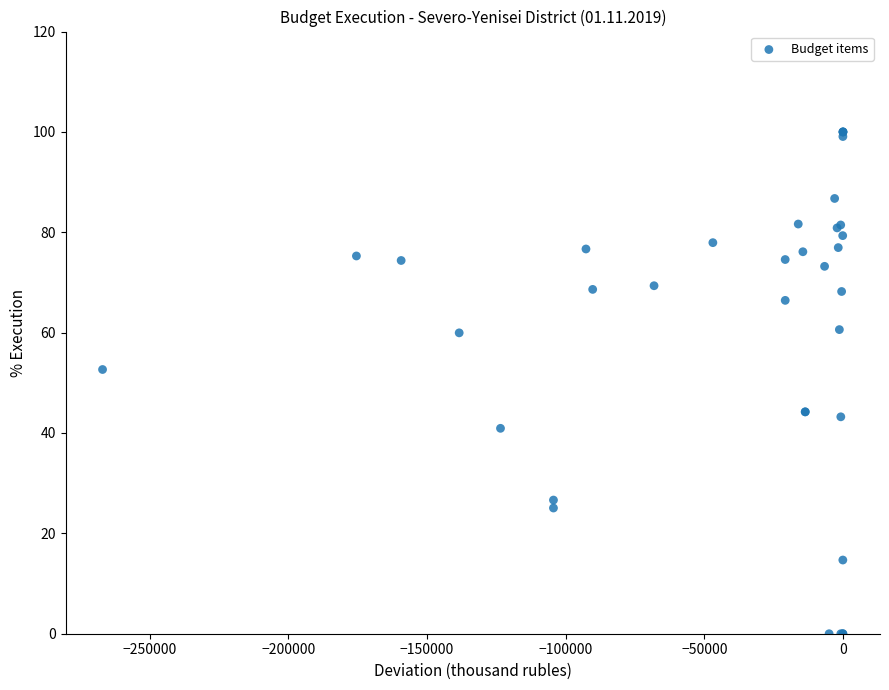

What Y value in the scatter plot is closest to 50?

52.7